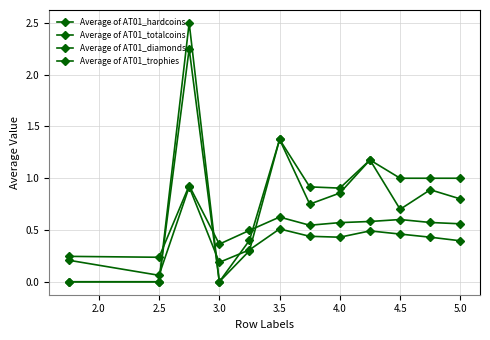

How many lines are shown in the chart?

4